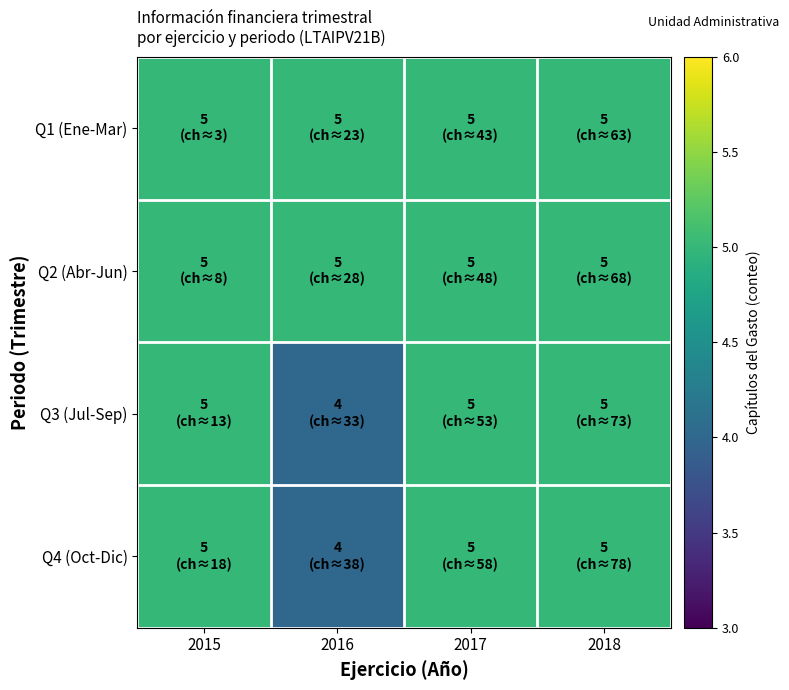

At how many categories does at least one series exceed 4?

4